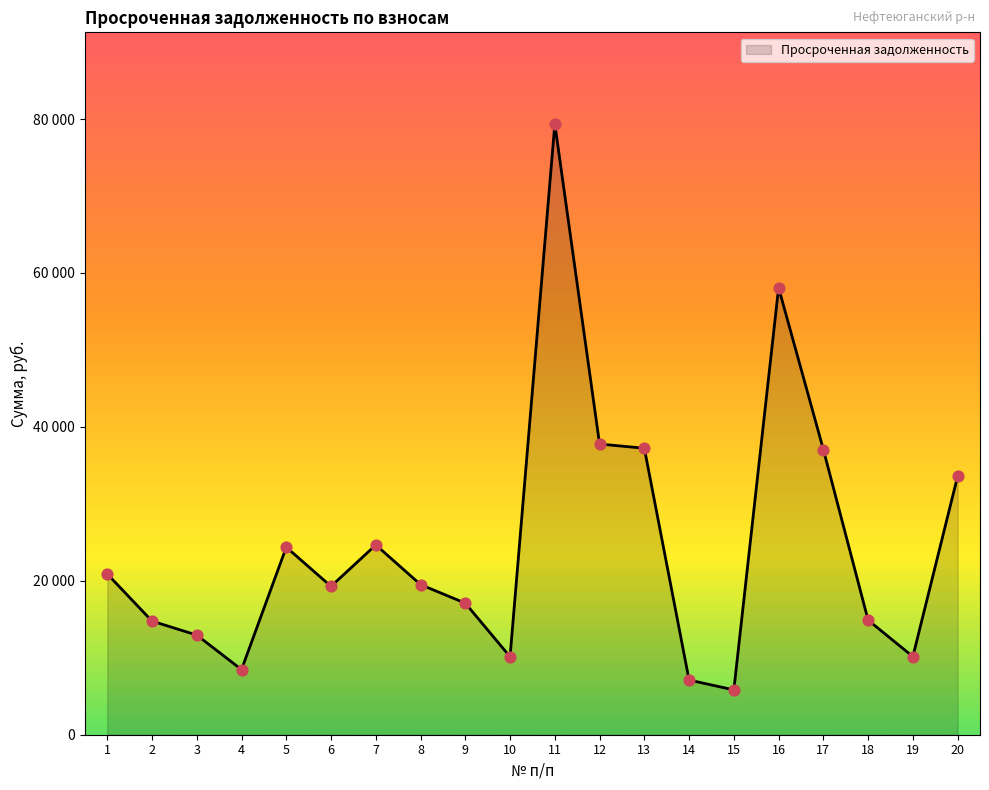

Between 13 and 12, which is larger?

12